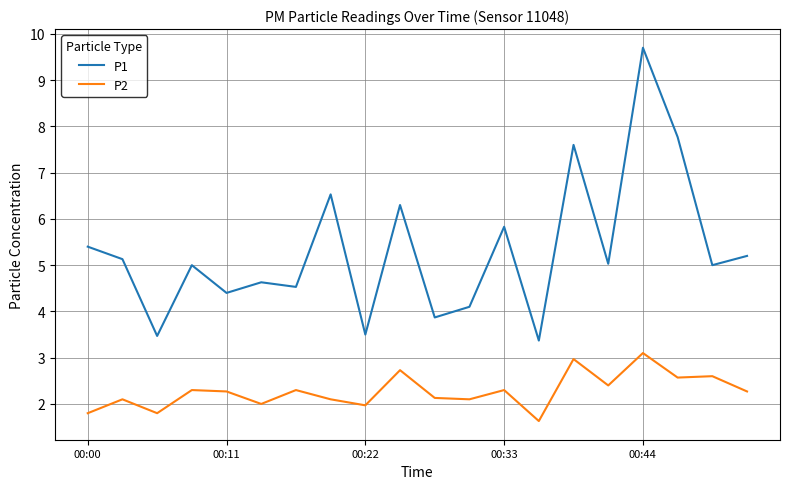

What is the smallest value displayed?

1.6